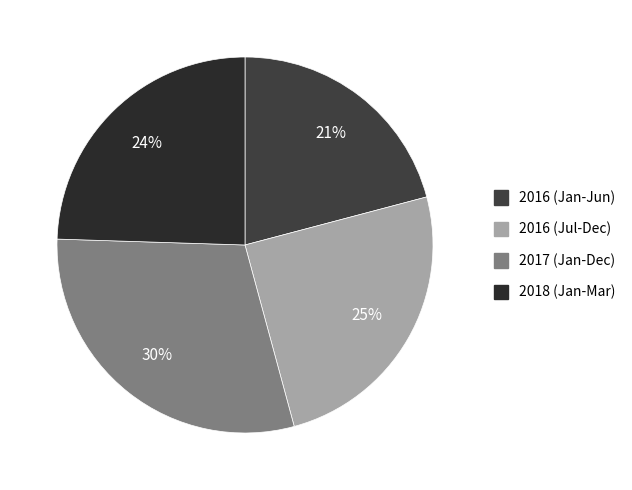

Is there a majority slice in this chart?

No